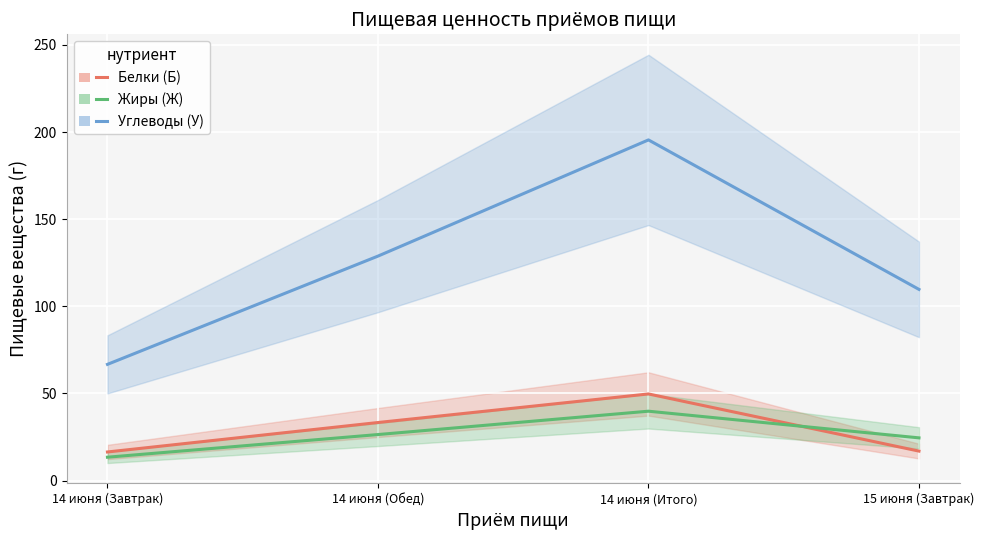

Which category has the highest value across all series?

14 июня (Итого)